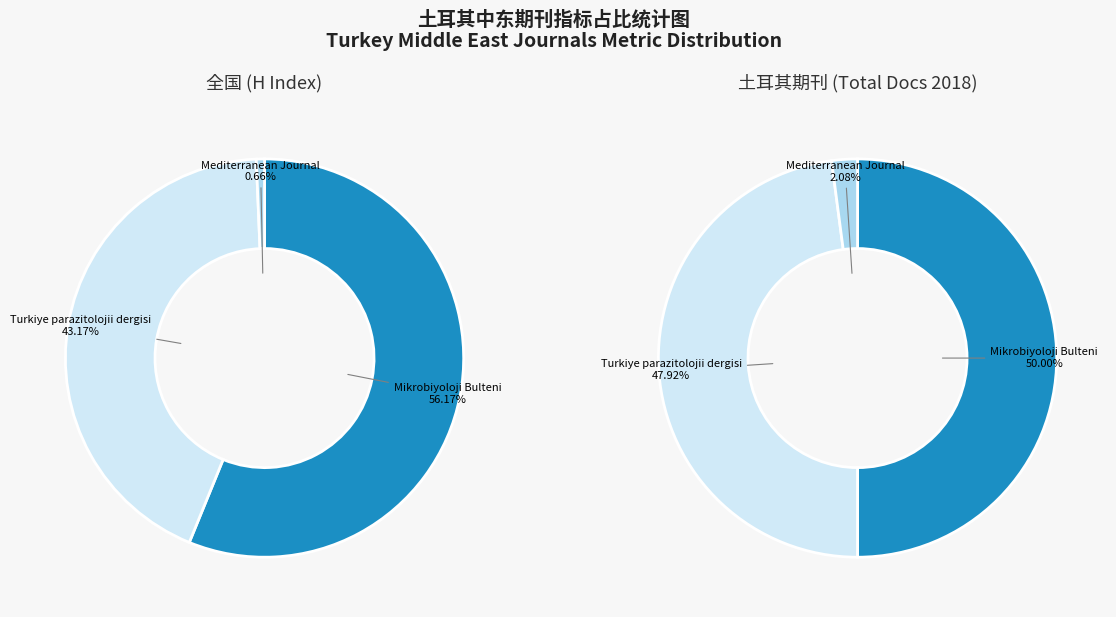

Between Turkiye parazitolojii dergisi and Mediterranean Journal of Infection, which is larger?

Turkiye parazitolojii dergisi